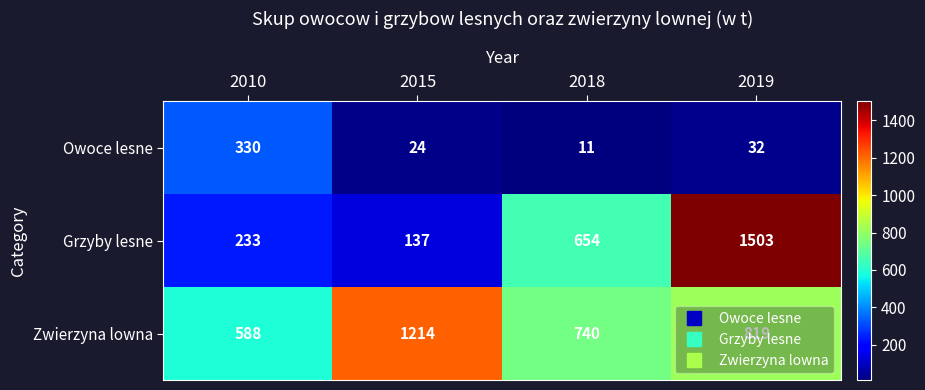

The Grzyby lesne series shows 120 at 2010. True or false?

False